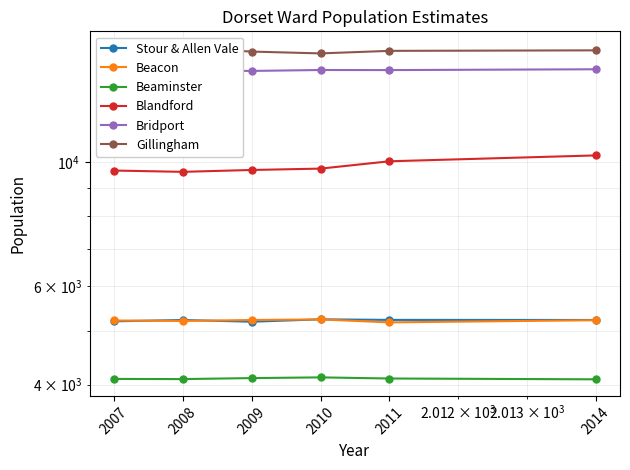

At which category does Bridport reach its first local peak?

2010